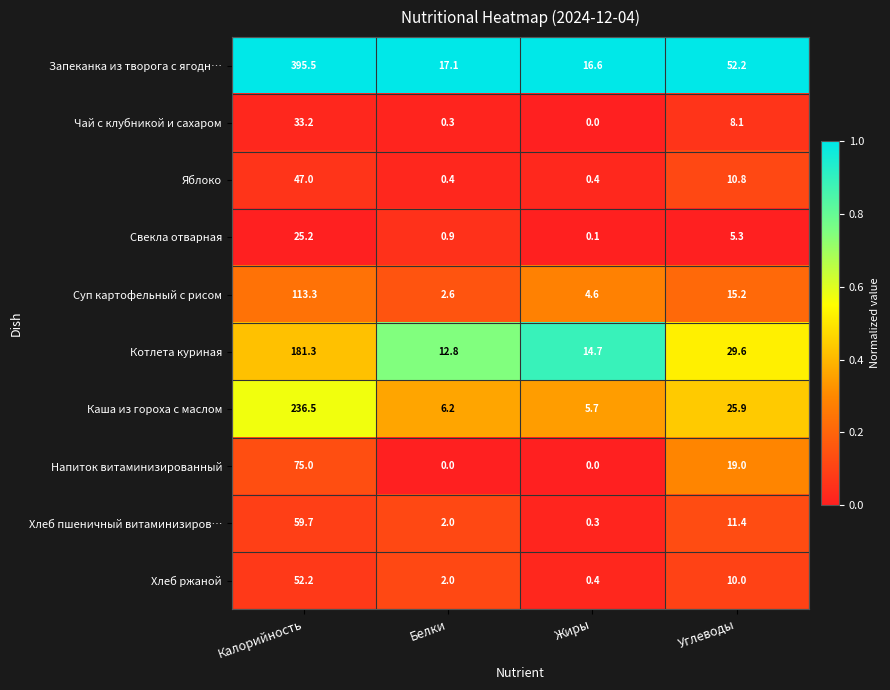

What is the total value across all series at Жиры?

42.8